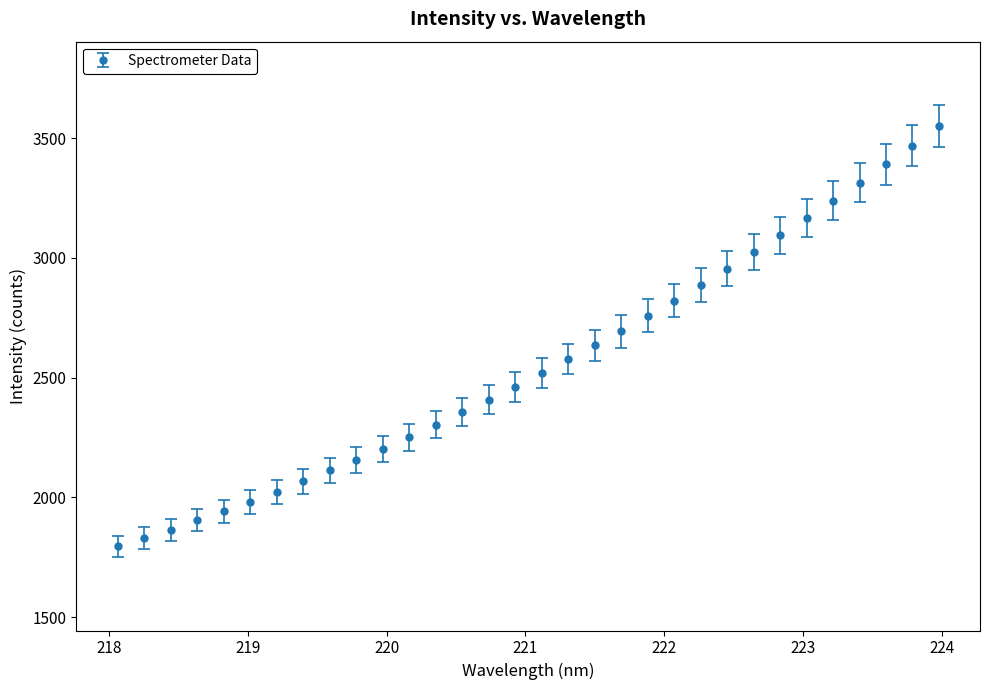

What is the smallest value displayed?

1795.3